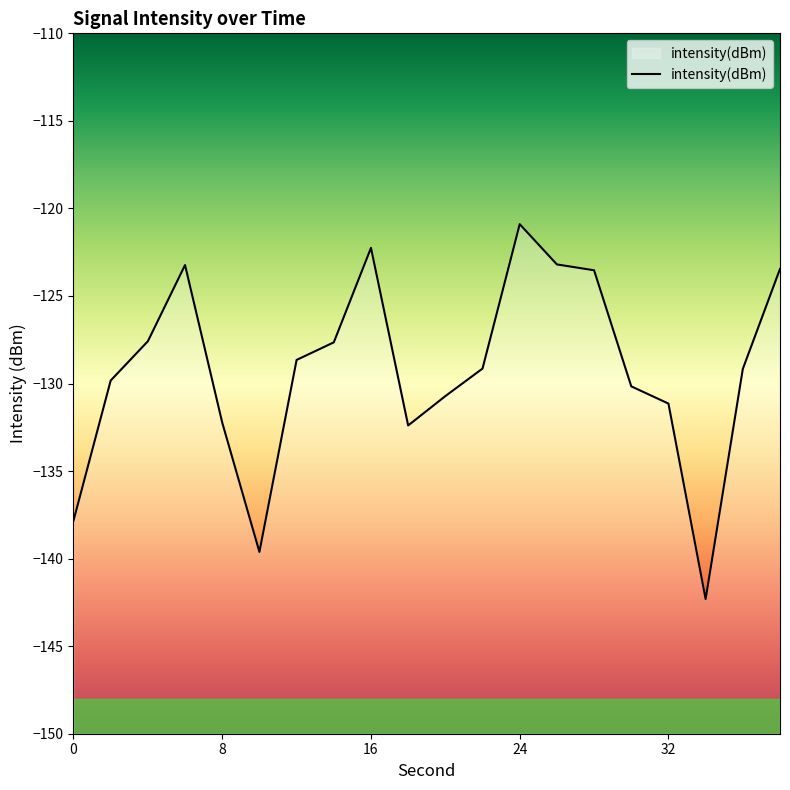

Reading left to right, what are all the values shown in this chart?

-137.8	-129.8	-127.6	-123.2	-132.2	-139.6	-128.7	-127.6	-122.3	-132.4	-130.7	-129.1	-120.9	-123.2	-123.5	-130.2	-131.1	-142.3	-129.2	-123.5